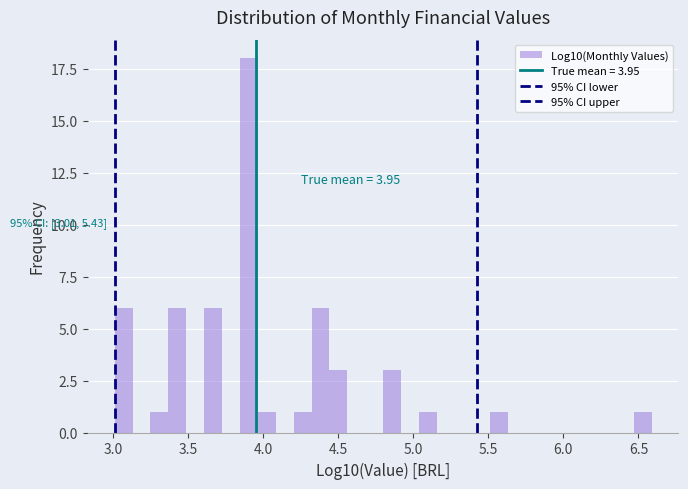

Read against the x-axis, roughly where is the centre of the tallest bar?

3.90